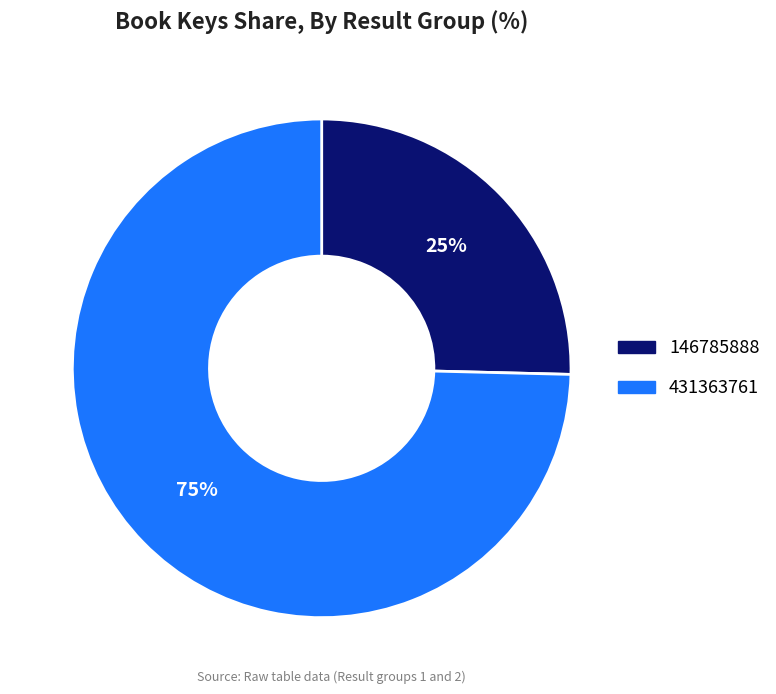

How many slices are in this pie chart?

2